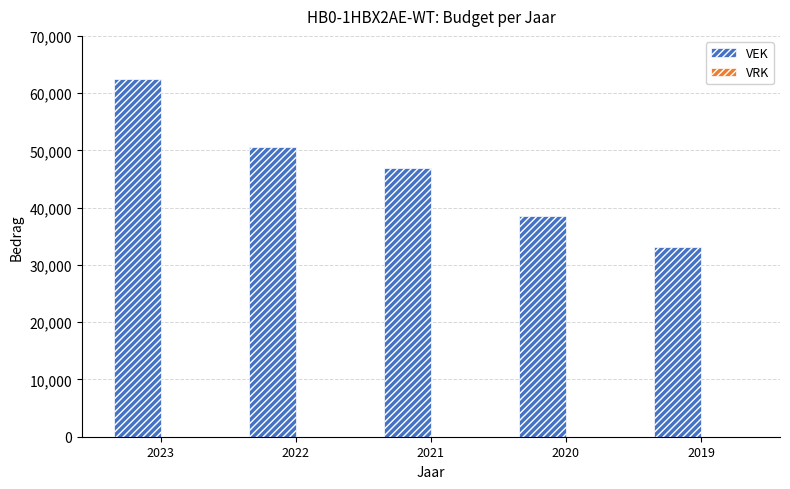

The value at 2022 is 50652. True or false?

True